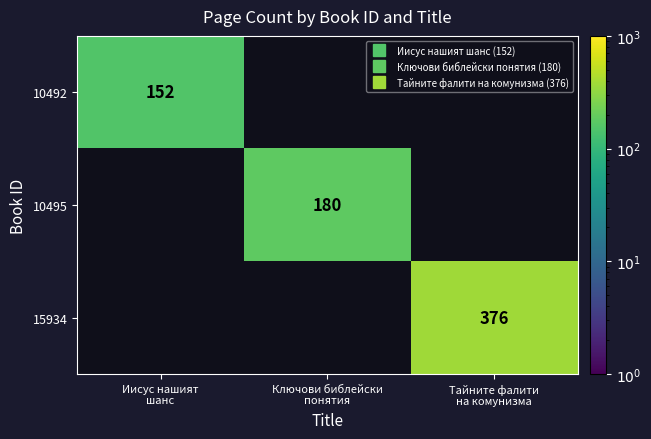

How many data points does each series have?

3